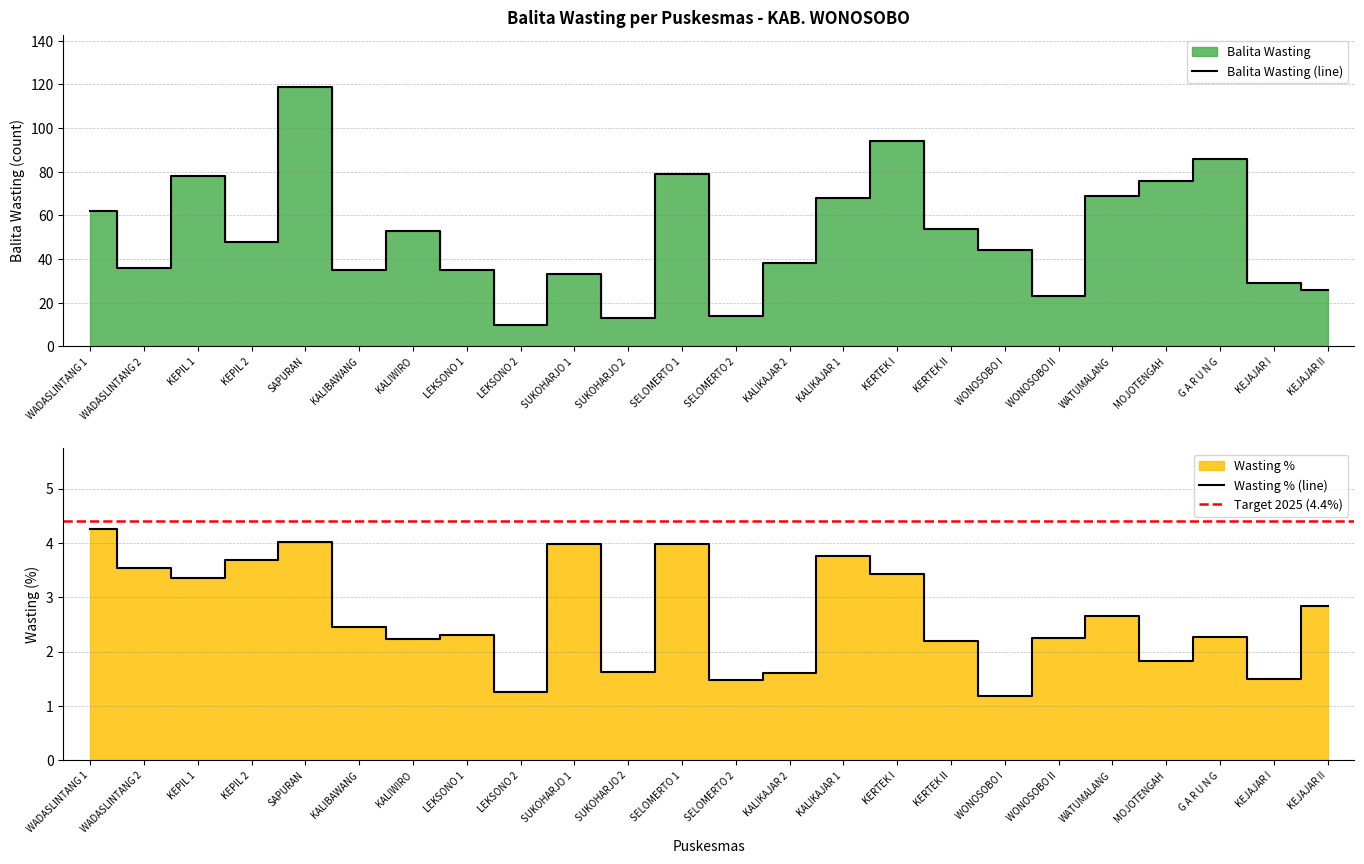

Rank the series at KERTEK II from highest to lowest value.

Balita Wasting, Wasting %